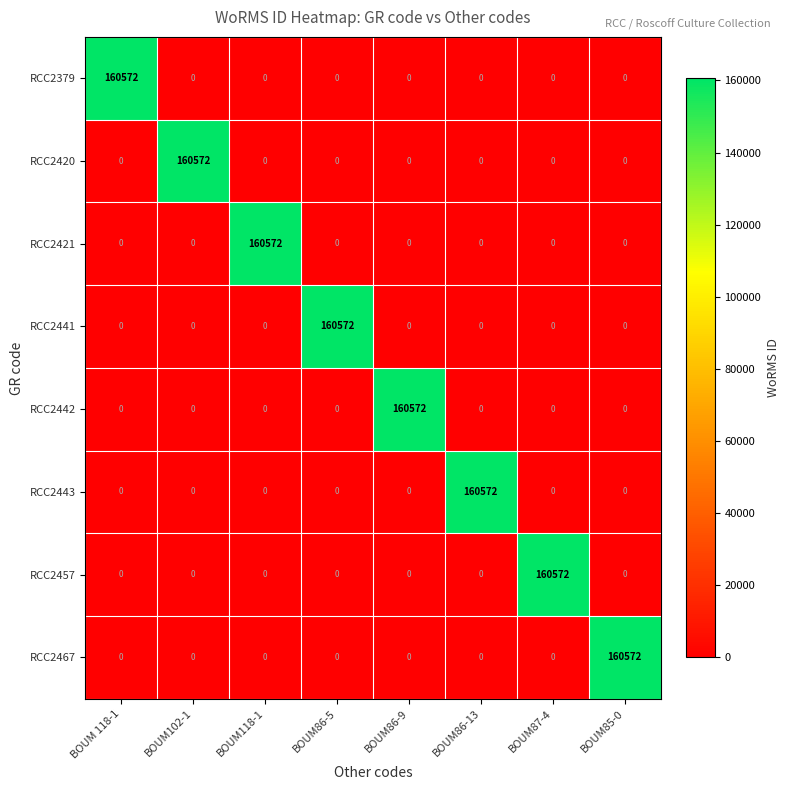

What is the greatest value displayed?

160572